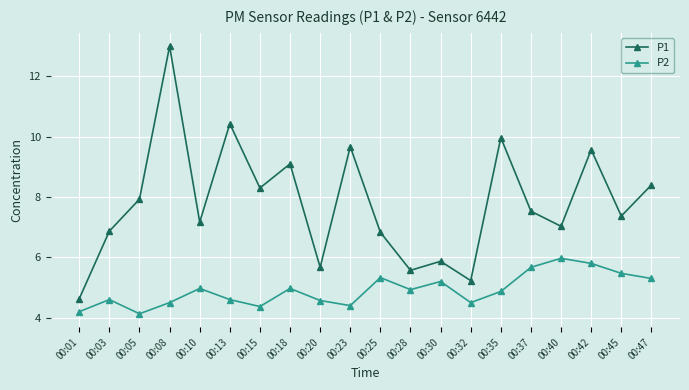

Where does the P1 series first go above 7?

00:05